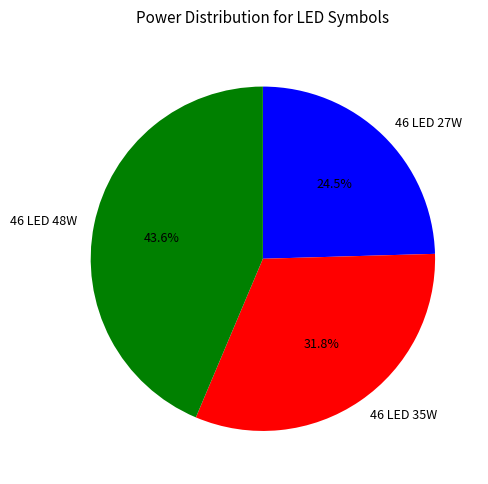

To the nearest percent, what is the difference between the largest and smallest slice percentages?

19%